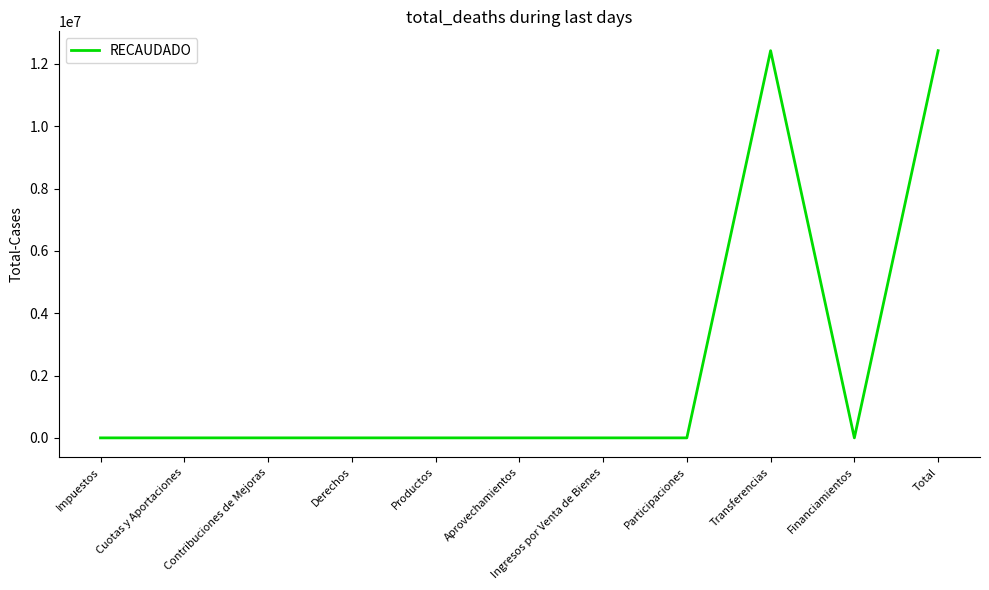

The chart shows a value of 0.0 at Derechos. True or false?

True